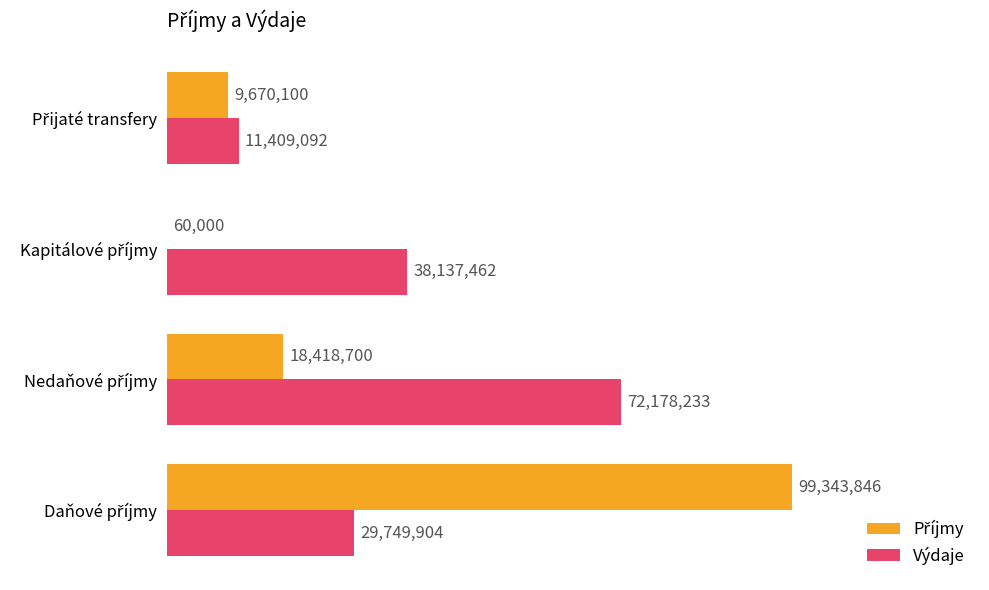

Rank the series by their maximum value, from highest to lowest.

Příjmy, Výdaje